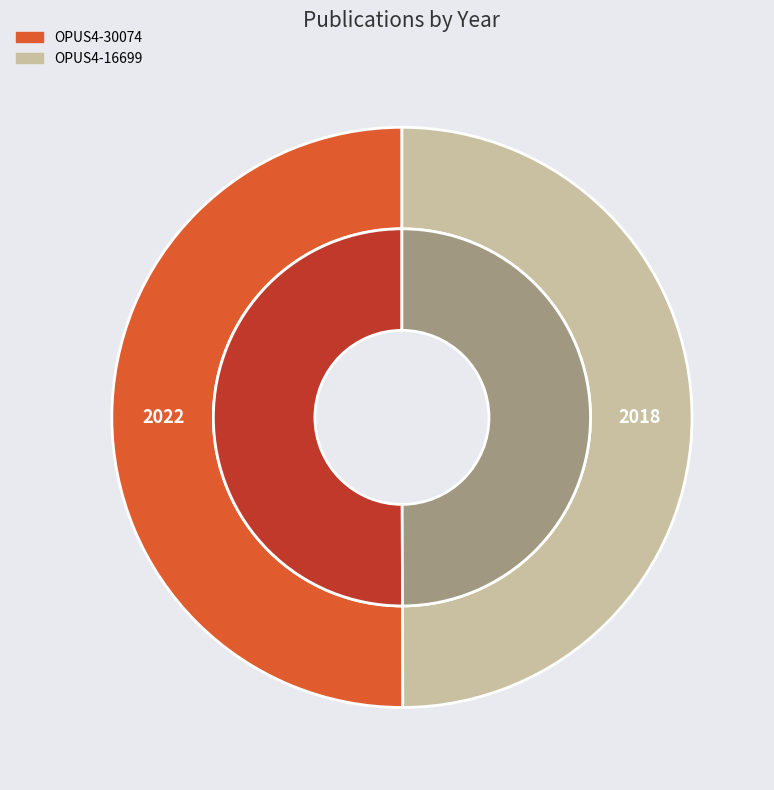

How many slices are in this pie chart?

2